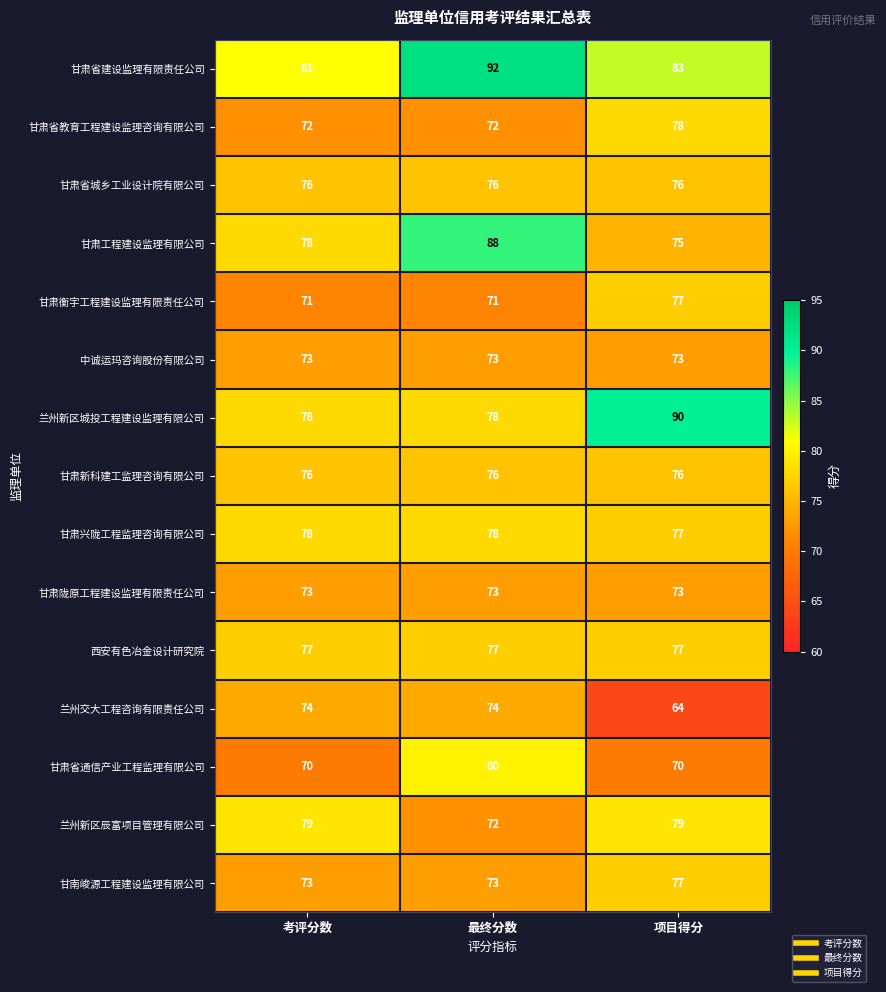

What is the approximate value of 甘肃衡宇工程建设监理有限责任公司 at 最终分数?

71